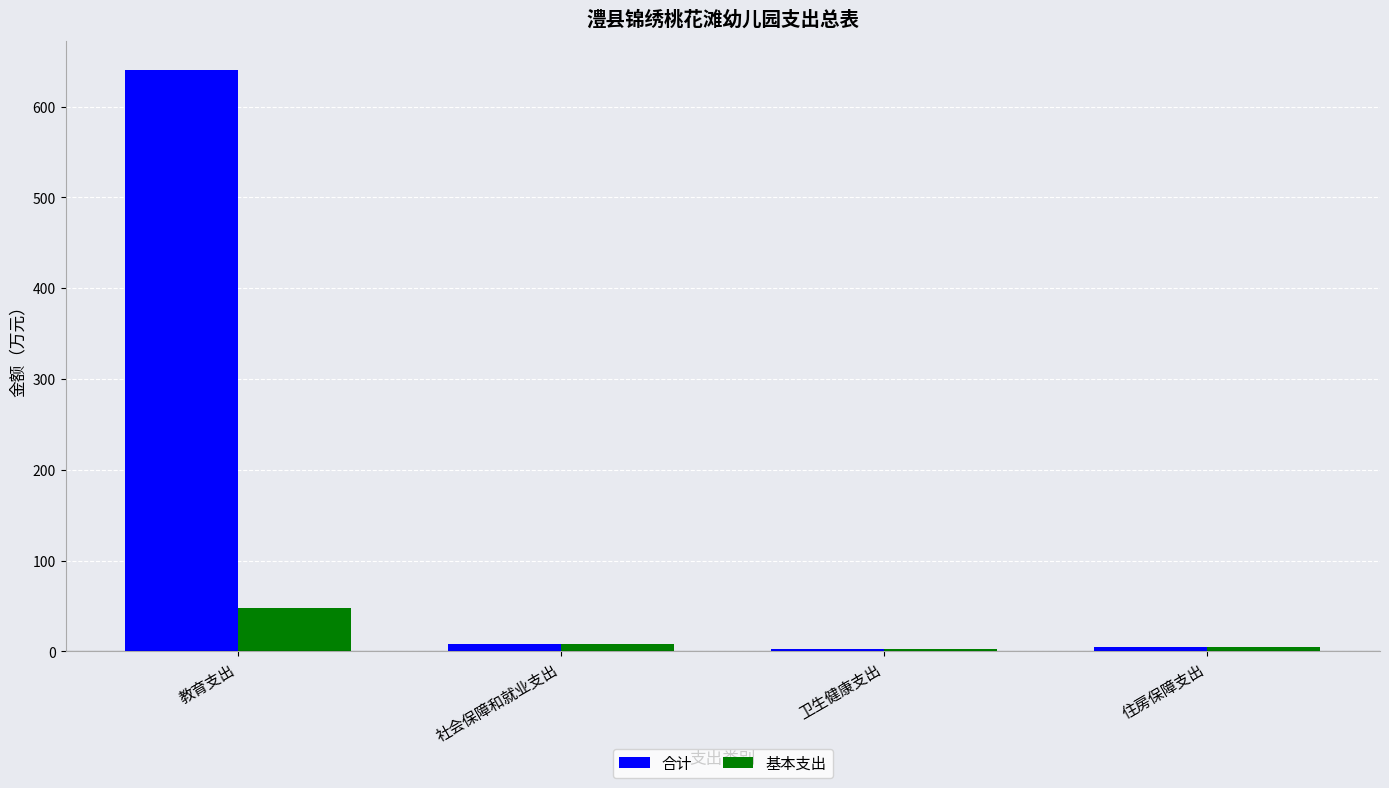

Rank the series by their average value, from lowest to highest.

基本支出, 合计